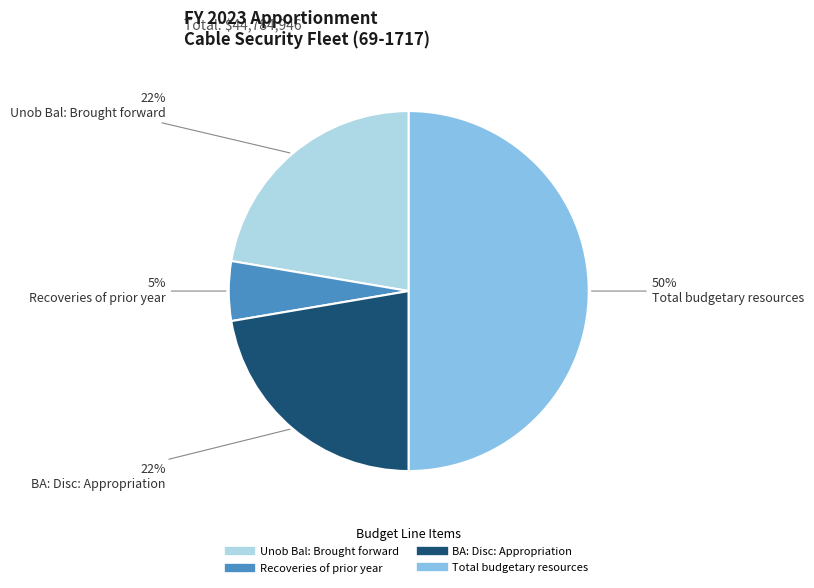

What is the ratio of the value at Recoveries of prior year to the value at BA: Disc: Appropriation?

0.2